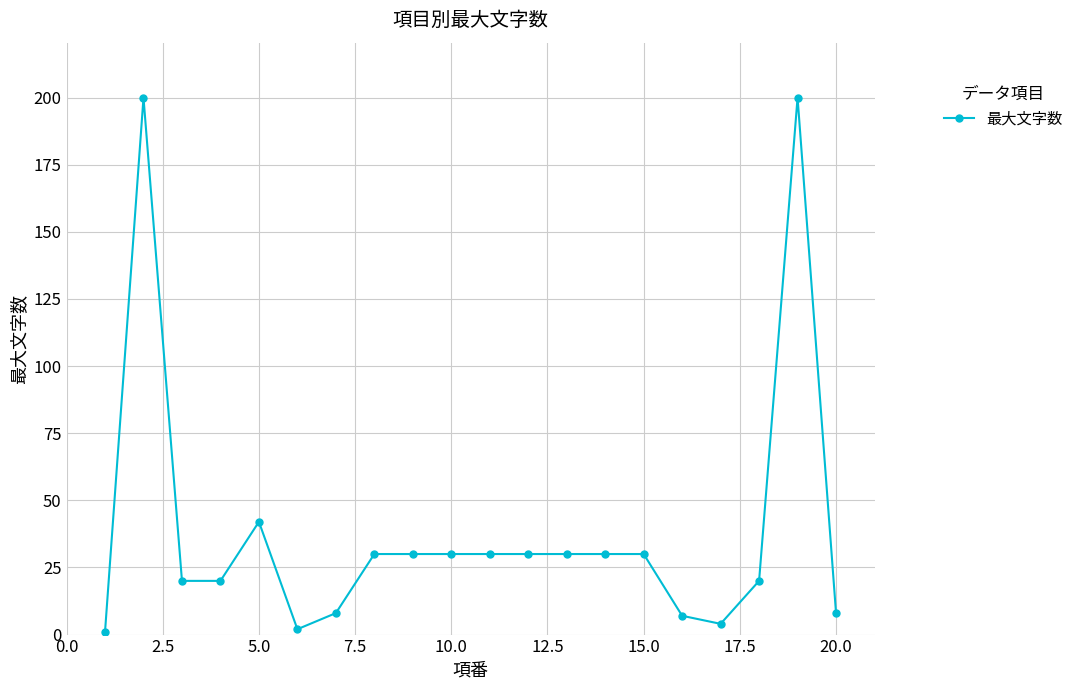

What is the sum of all values?

772